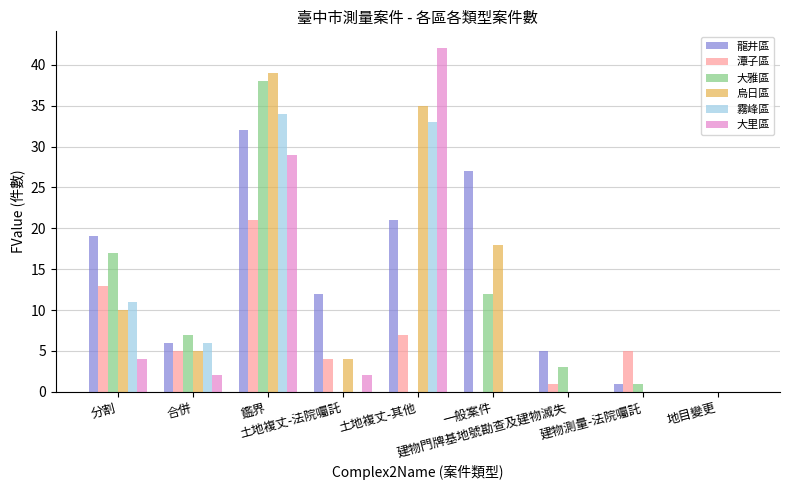

Which series has the largest total across all categories?

龍井區